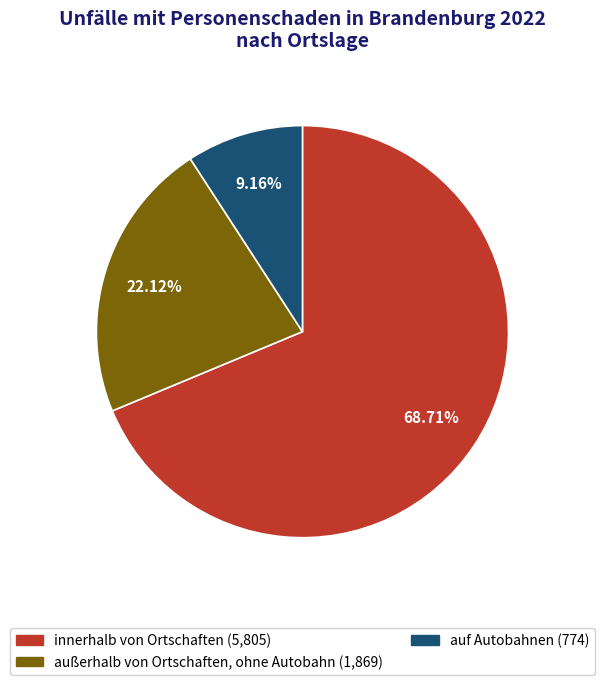

Rank the categories by value from highest to lowest.

innerhalb von Ortschaften, außerhalb von Ortschaften, ohne Autobahn, auf Autobahnen